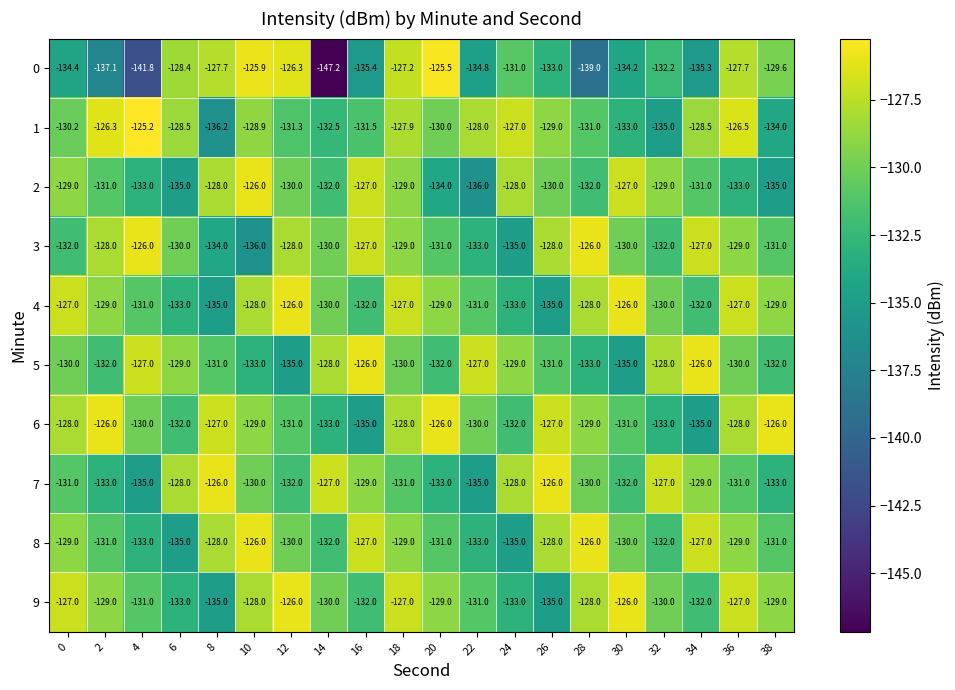

What is the lowest value of the 3 series?

-136.0